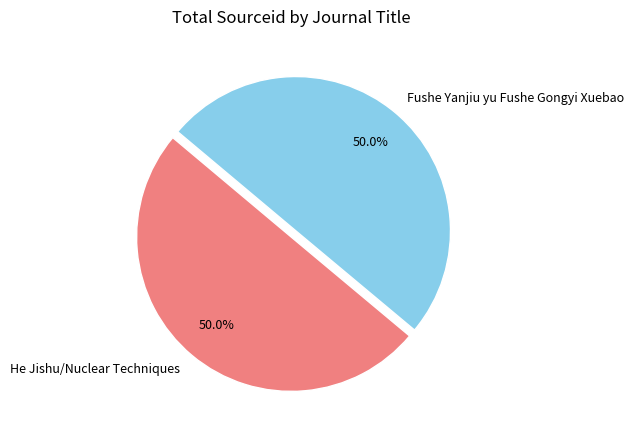

How much of the chart is everything except He Jishu/Nuclear Techniques?

50.0%